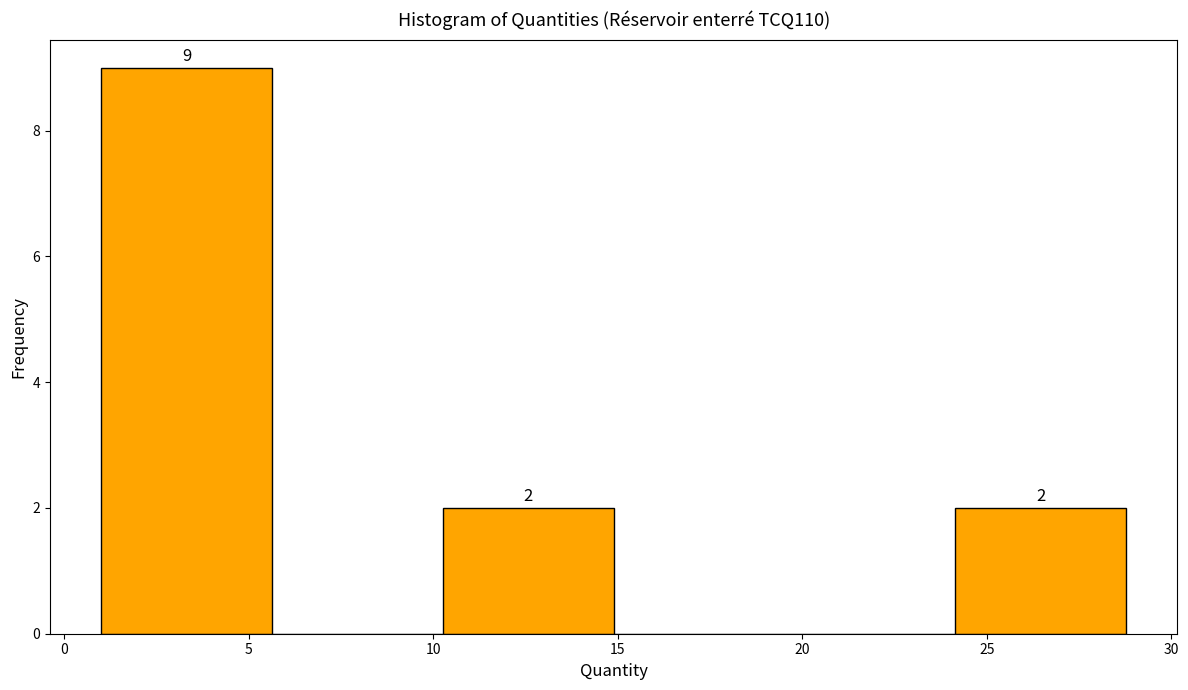

Over which range of the x-axis is the bar tallest?

1.0 to 5.5